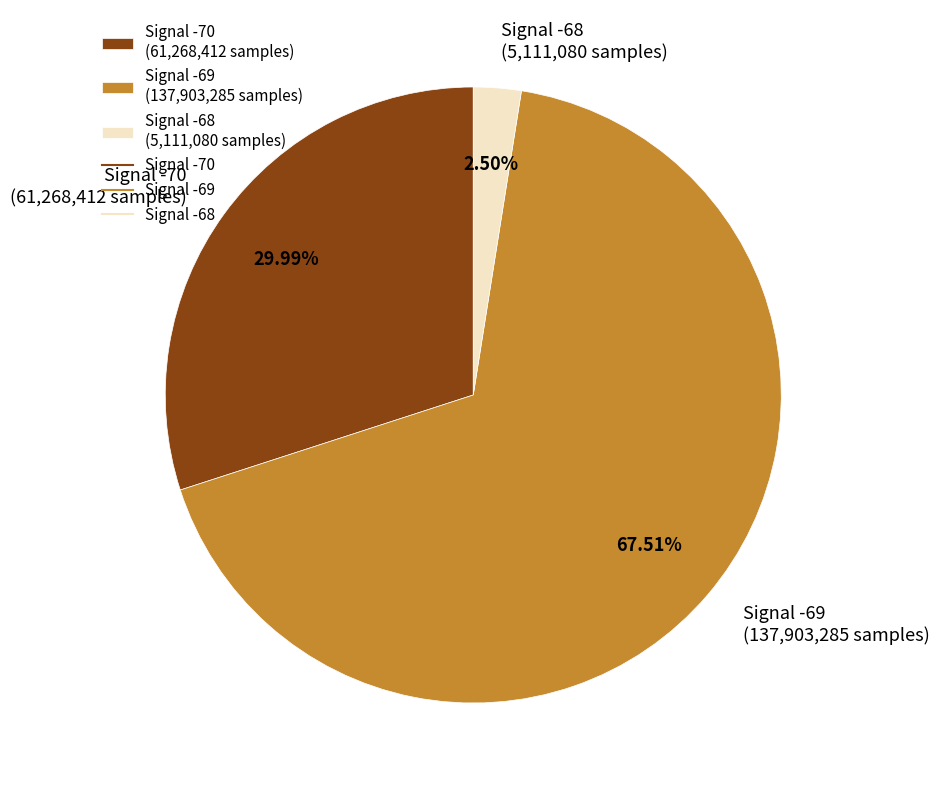

Does any single category account for the majority?

Yes